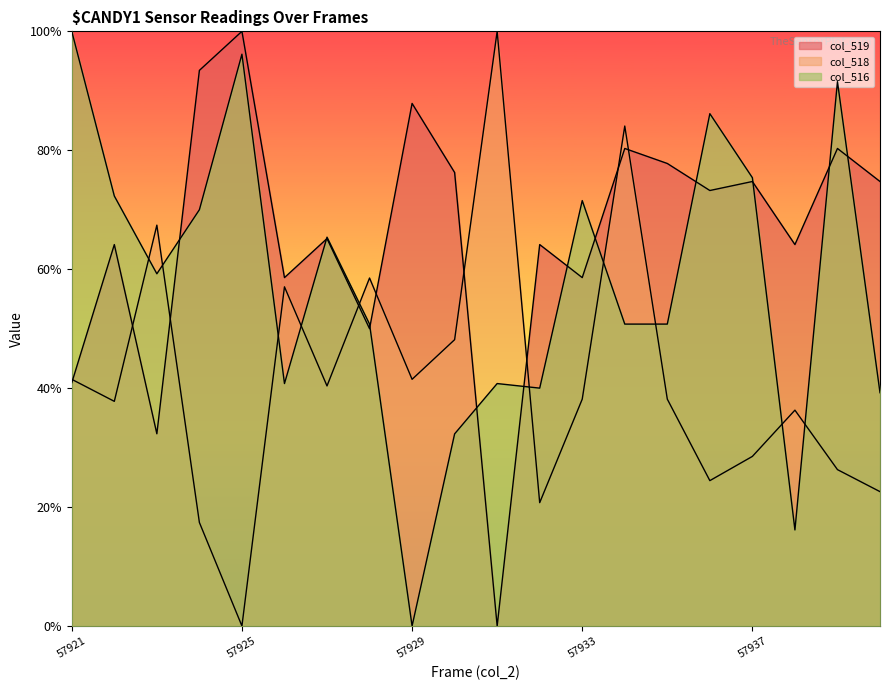

Where do col_516 and col_518 first cross each other?

57922 and 57923